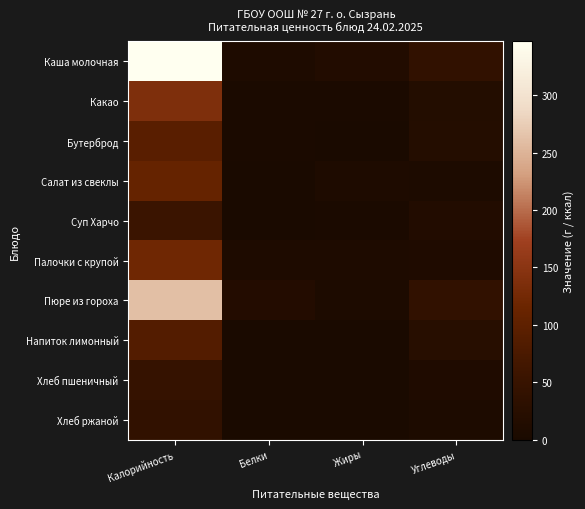

Which series has the largest total across all categories?

Каша молочная